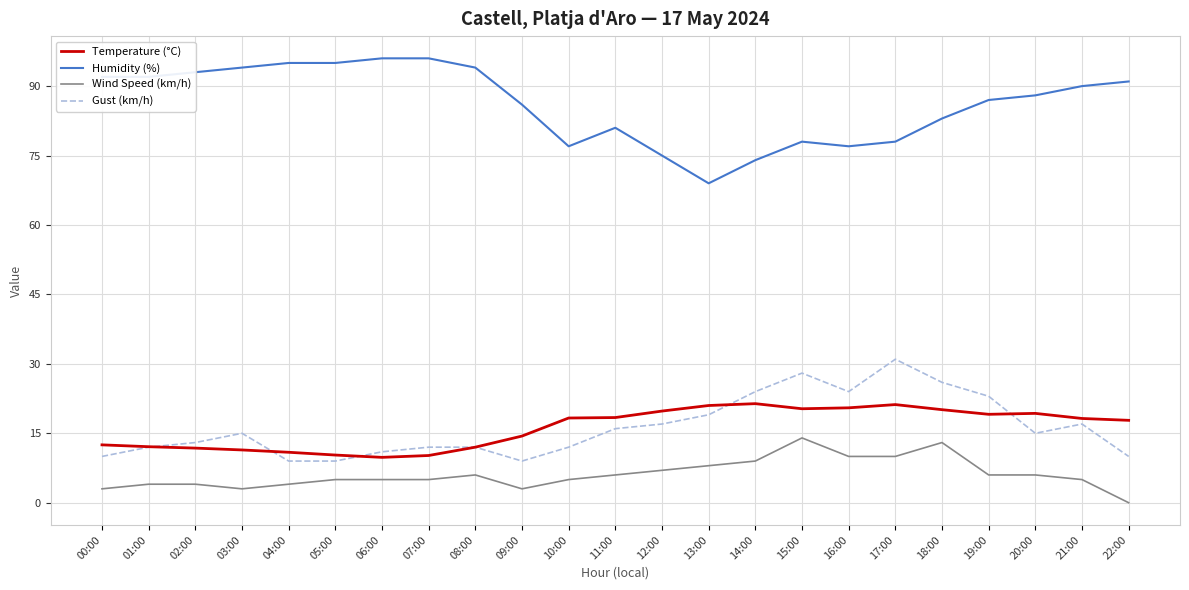

Read the Gust (km/h) value at 02:00.

13.0